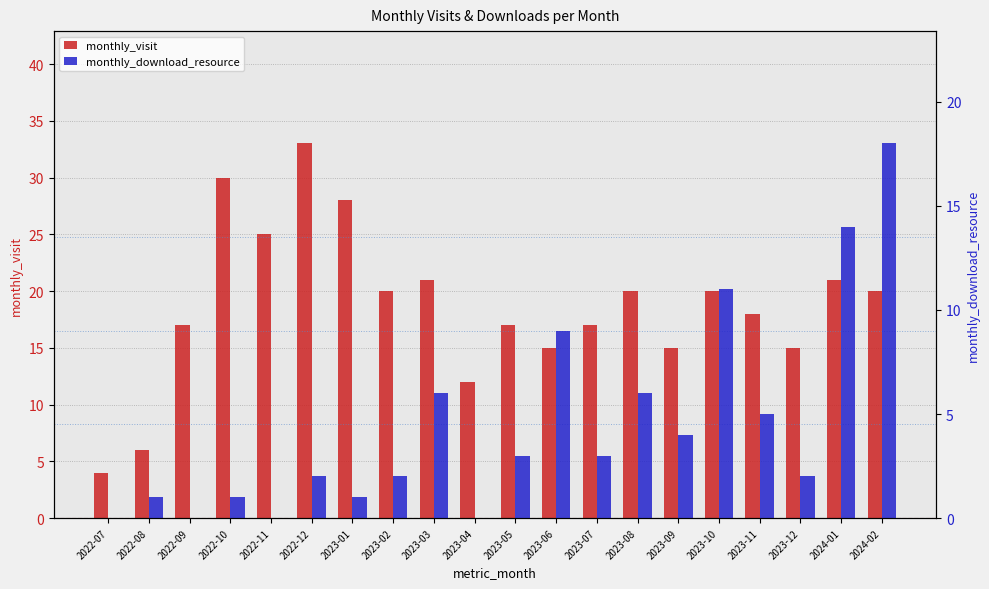

Reading left to right, what are all the values shown in this chart?

monthly_visit: 2022-07=4	2022-08=6	2022-09=17	2022-10=30	2022-11=25	2022-12=33	2023-01=28	2023-02=20	2023-03=21	2023-04=12	2023-05=17	2023-06=15	2023-07=17	2023-08=20	2023-09=15	2023-10=20	2023-11=18	2023-12=15	2024-01=21	2024-02=20
monthly_download_resource: 2022-07=0	2022-08=1	2022-09=0	2022-10=1	2022-11=0	2022-12=2	2023-01=1	2023-02=2	2023-03=6	2023-04=0	2023-05=3	2023-06=9	2023-07=3	2023-08=6	2023-09=4	2023-10=11	2023-11=5	2023-12=2	2024-01=14	2024-02=18